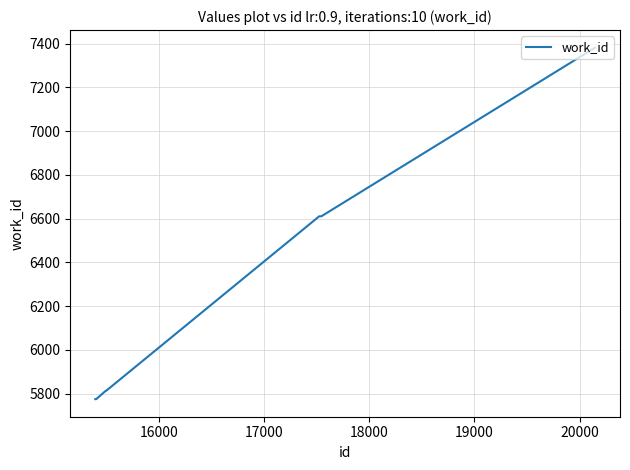

What is the difference between the maximum and minimum values?

1607